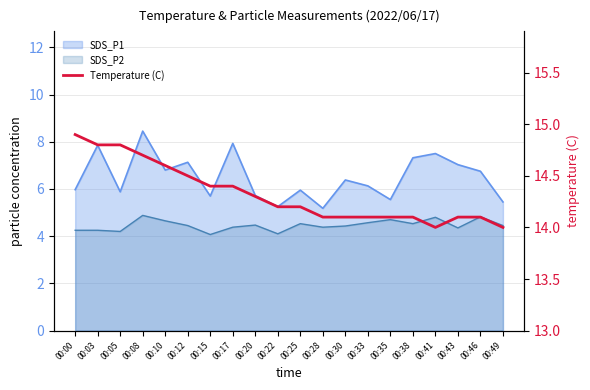

How many lines are shown in the chart?

1